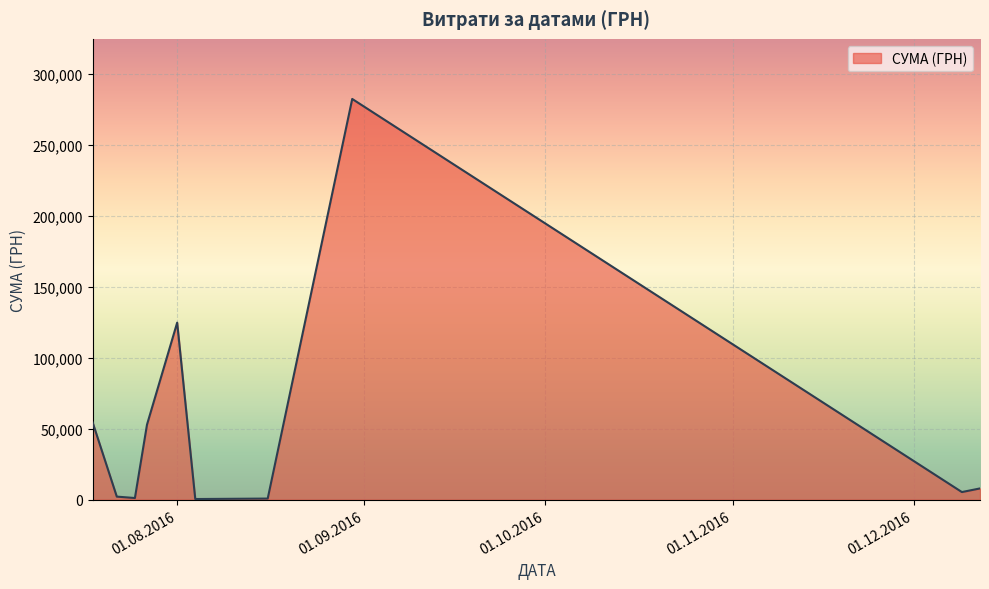

What is the maximum value shown in the chart?

282495.1